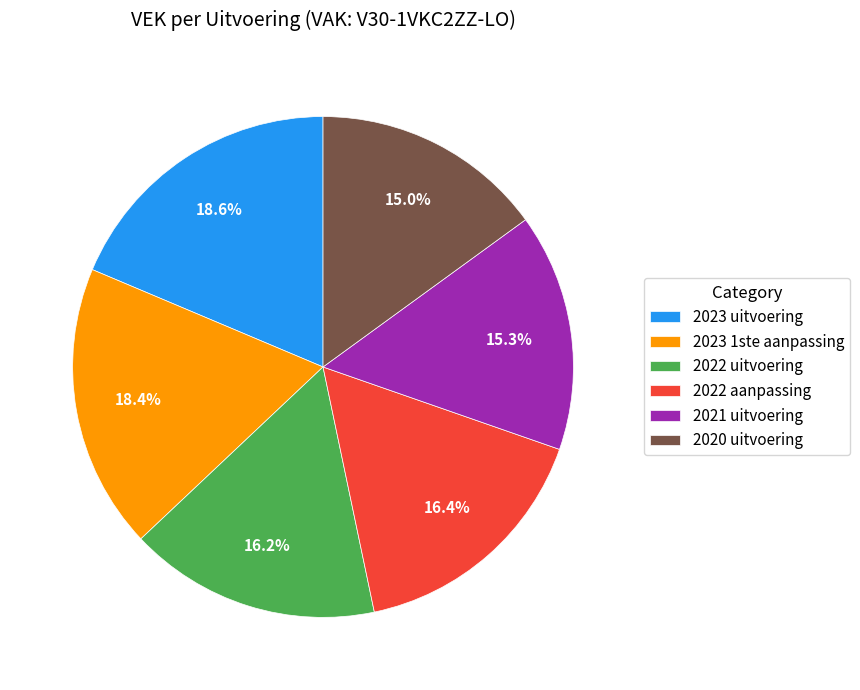

How many slices are in this pie chart?

6